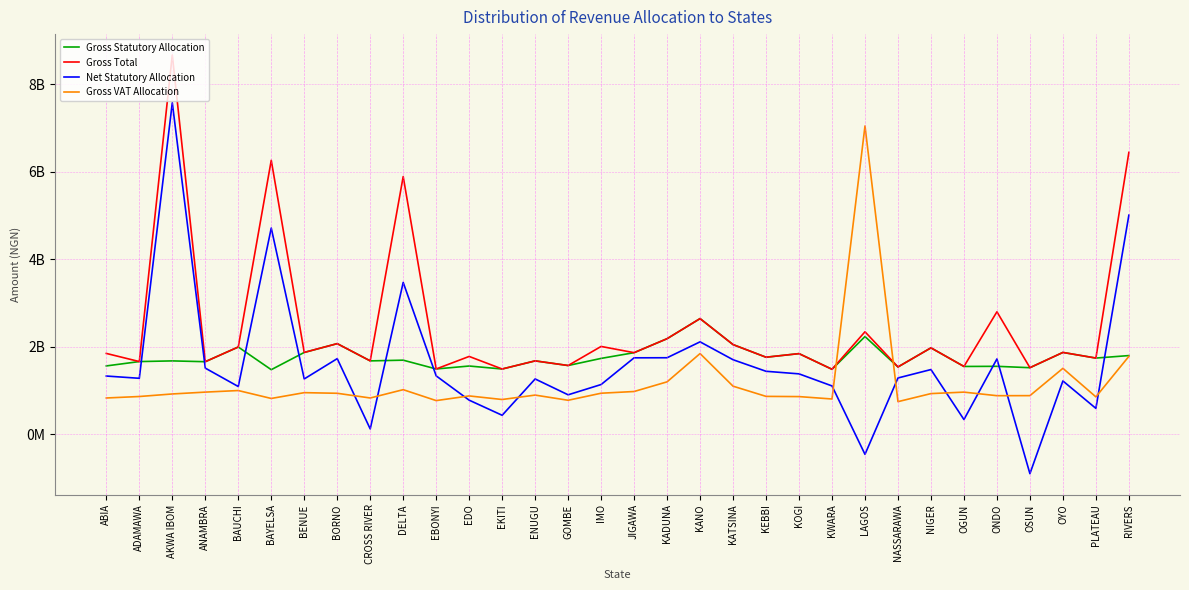

What is the average value of the Net Statutory Allocation series?

1604684454.2